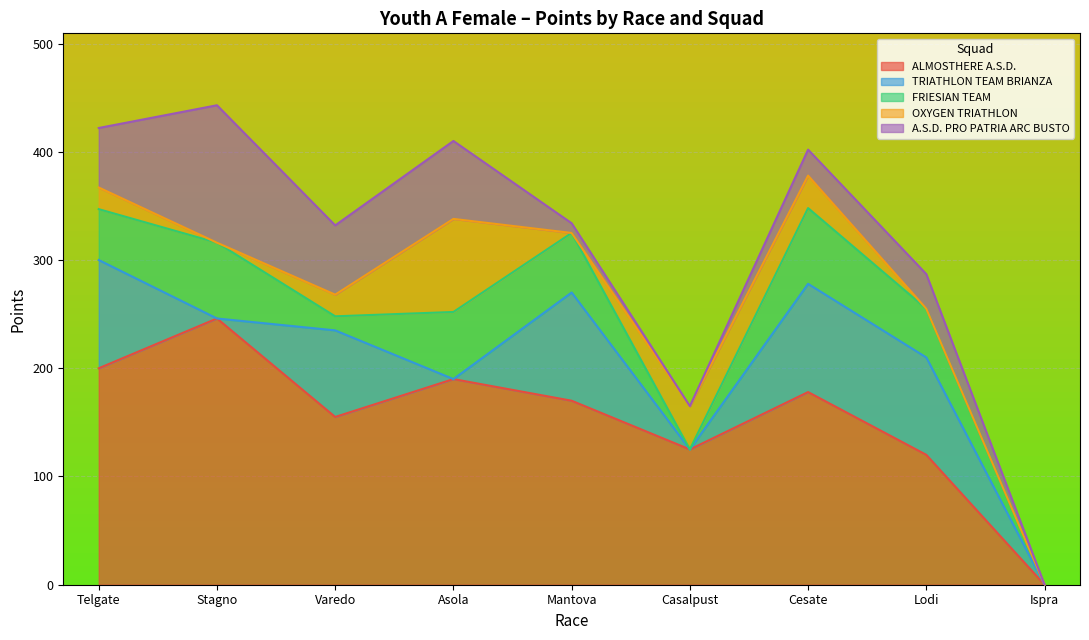

True or false: A.S.D. PRO PATRIA ARC BUSTO and ALMOSTHERE A.S.D. cross at least once.

False